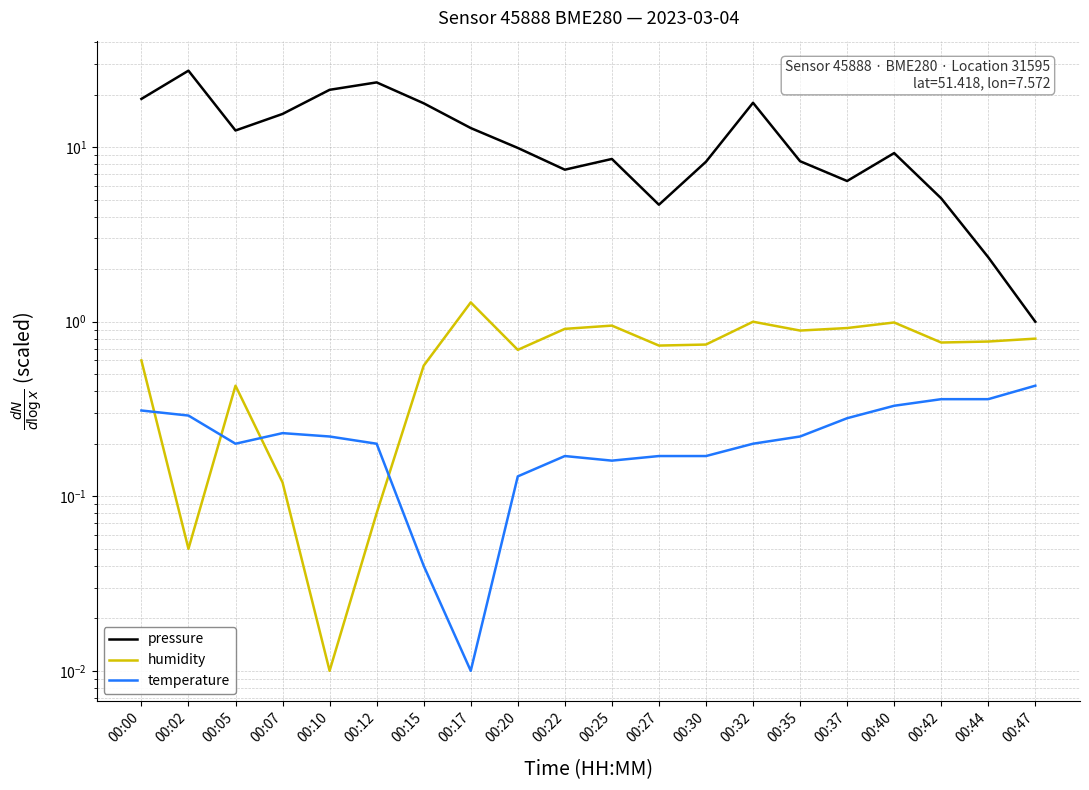

What is the maximum value shown in the chart?

27.4